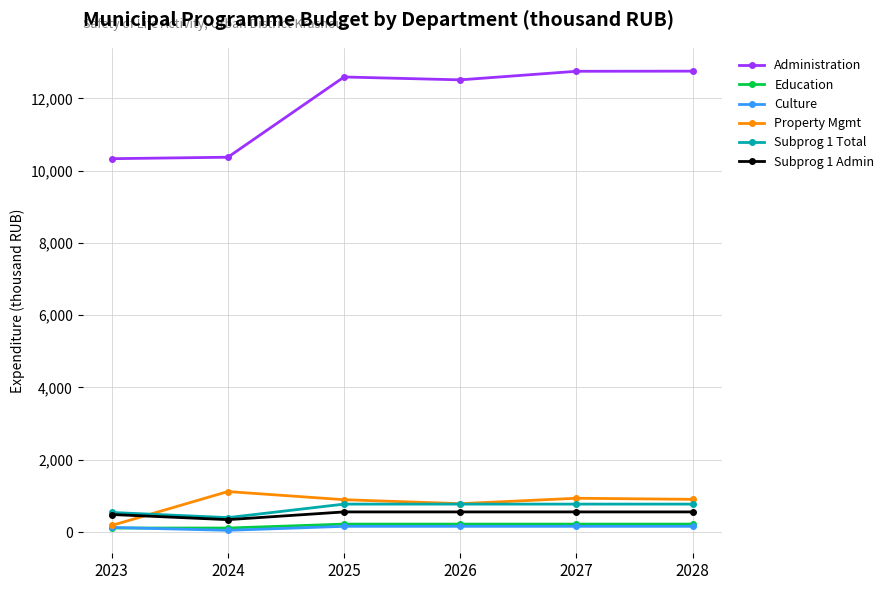

What is the greatest value displayed?

12753.2